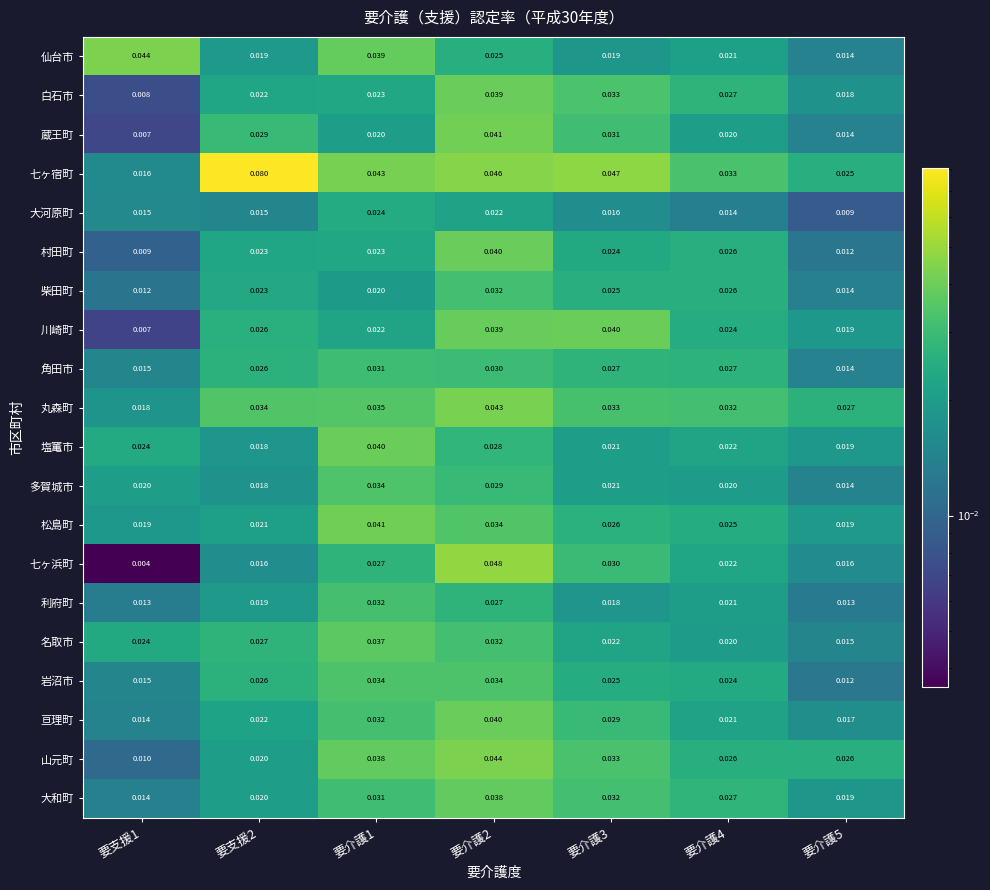

Which series changed the most between 要支援2 and 要介護1?

七ヶ宿町